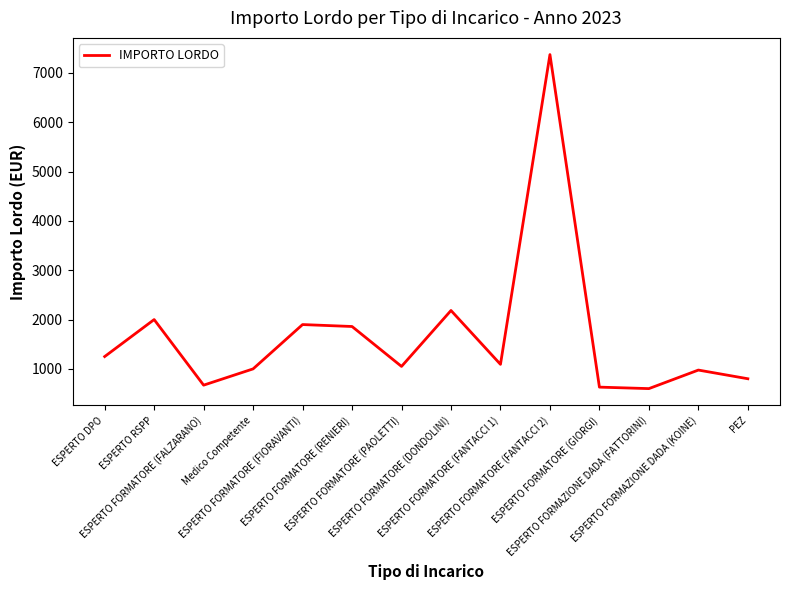

Where is the first local minimum?

ESPERTO FORMATORE (FALZARANO)